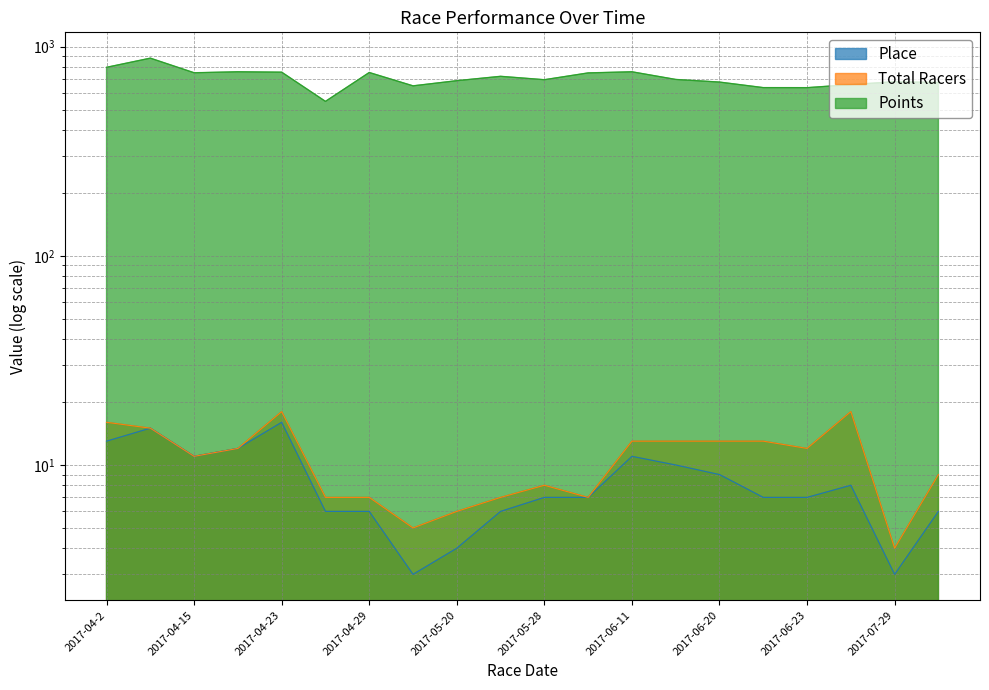

What are all the series names shown in the legend?

Place, Total Racers, Points